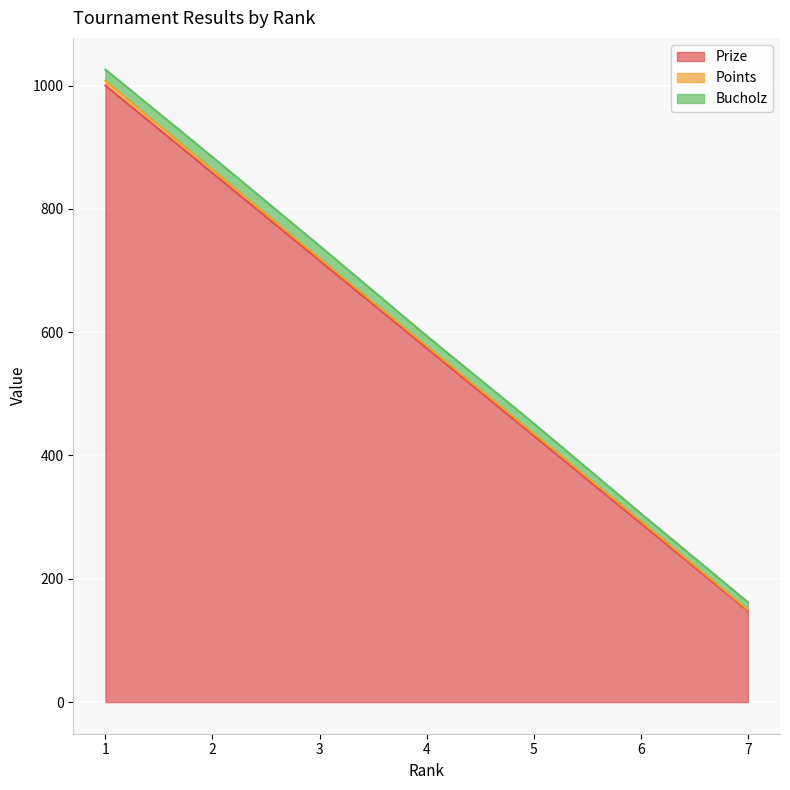

How many data points does each series have?

7